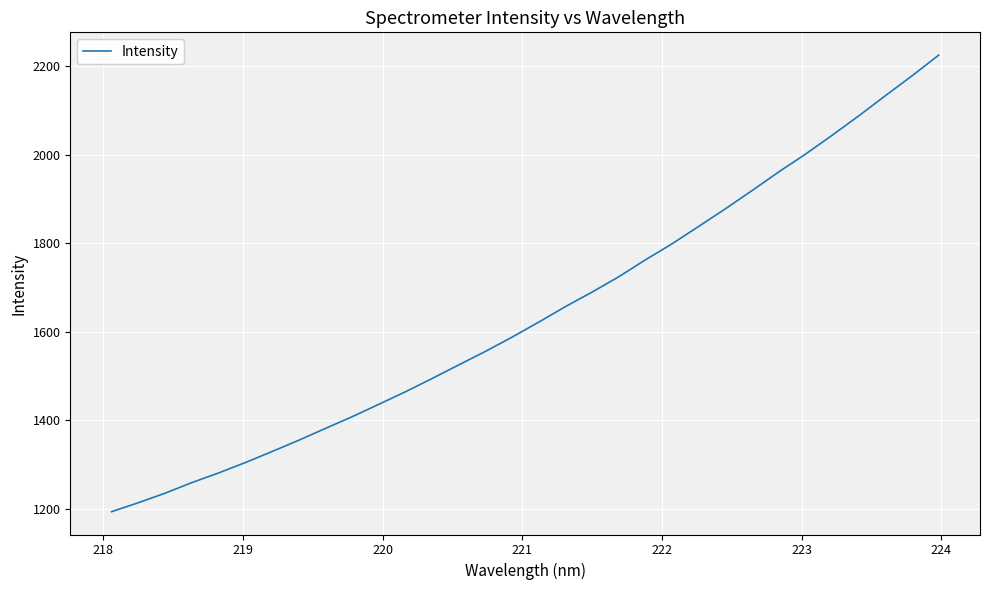

What is the difference between the maximum and minimum values?

1030.6